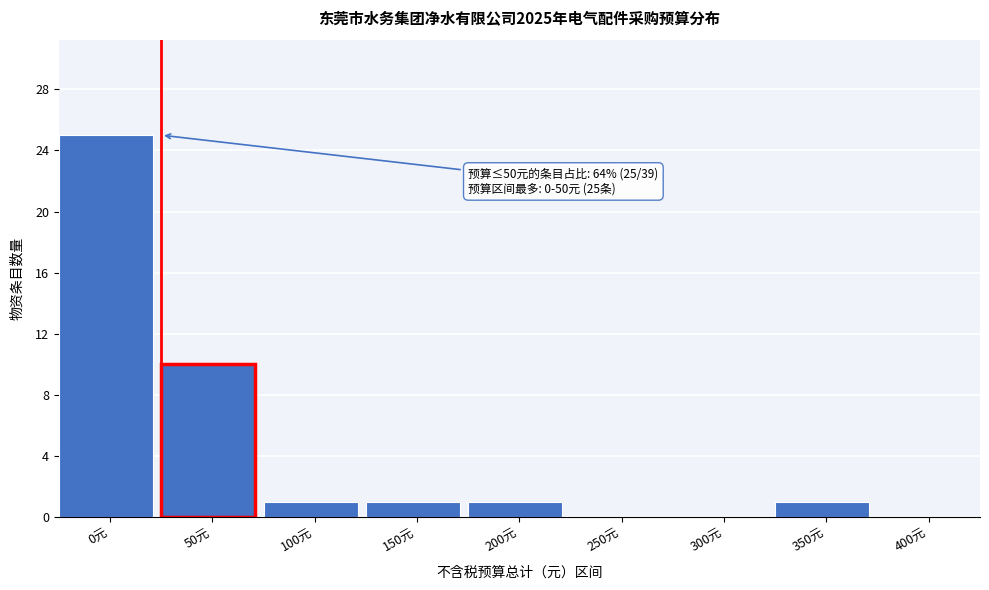

Reading left to right, list all the values displayed in this chart.

0元=25	50元=10	100元=1	150元=1	200元=1	250元=0	300元=0	350元=1	400元=0